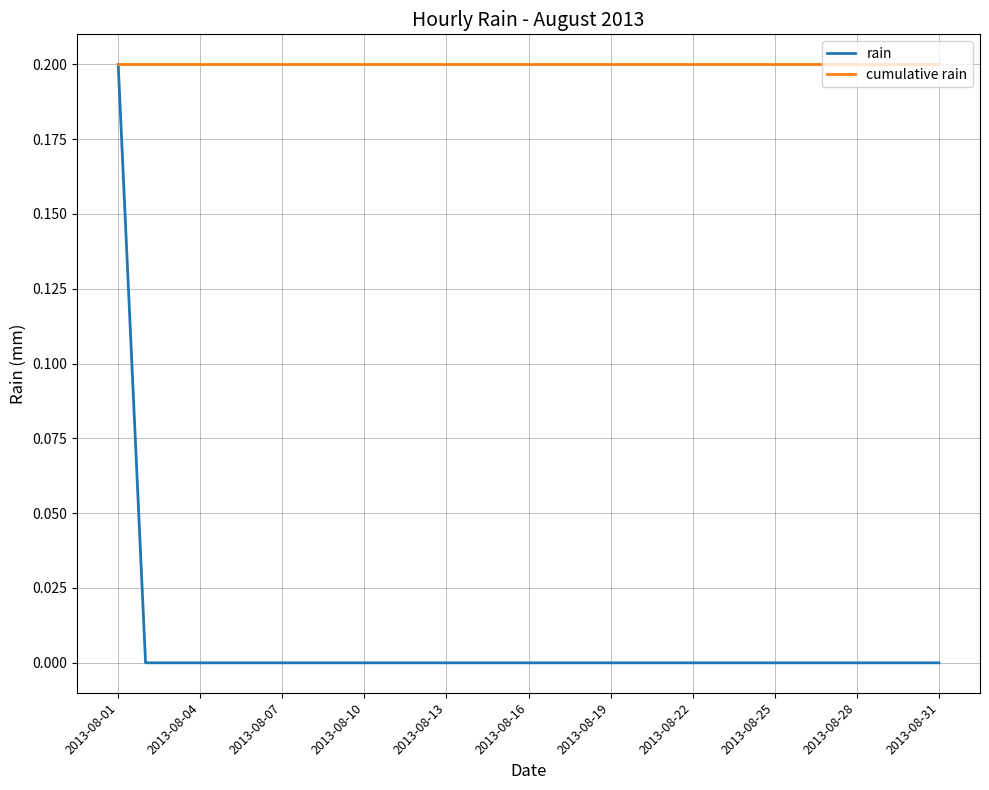

Which series has the largest range (max minus min)?

rain